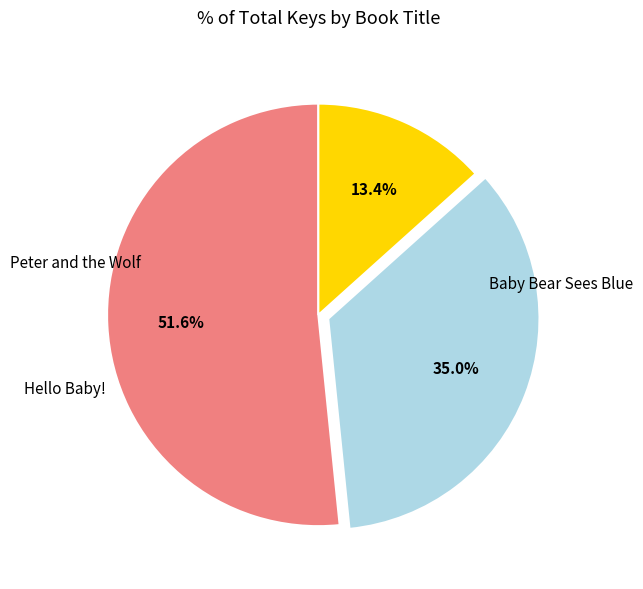

Does any single category account for the majority?

Yes